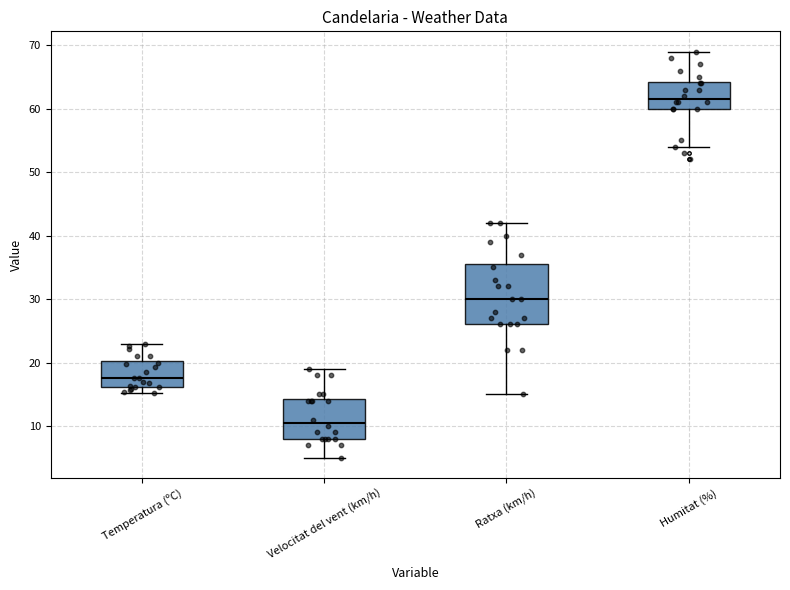

Which box has the highest median line?

Humitat (%)